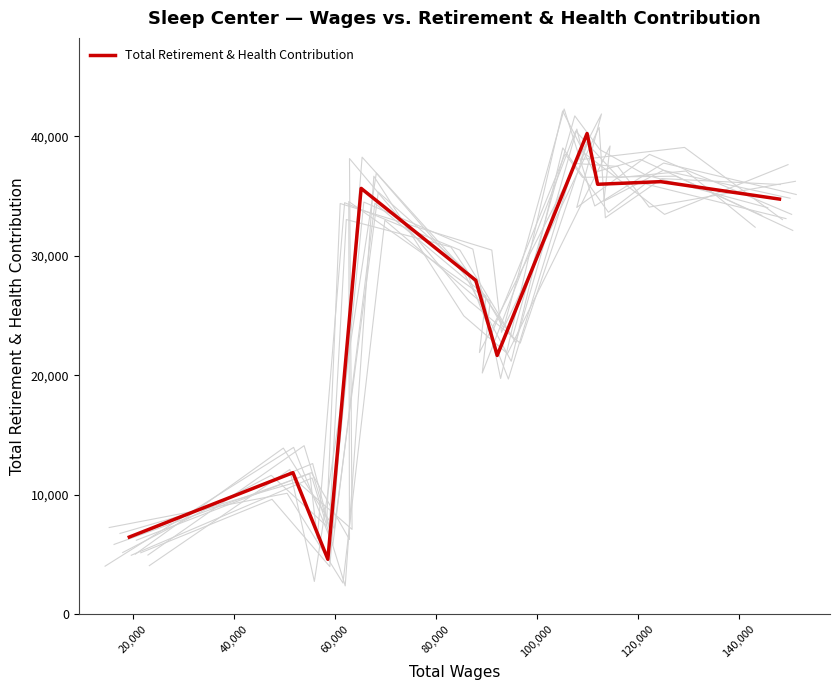

What is the label of the 7th point from the right?

60,000